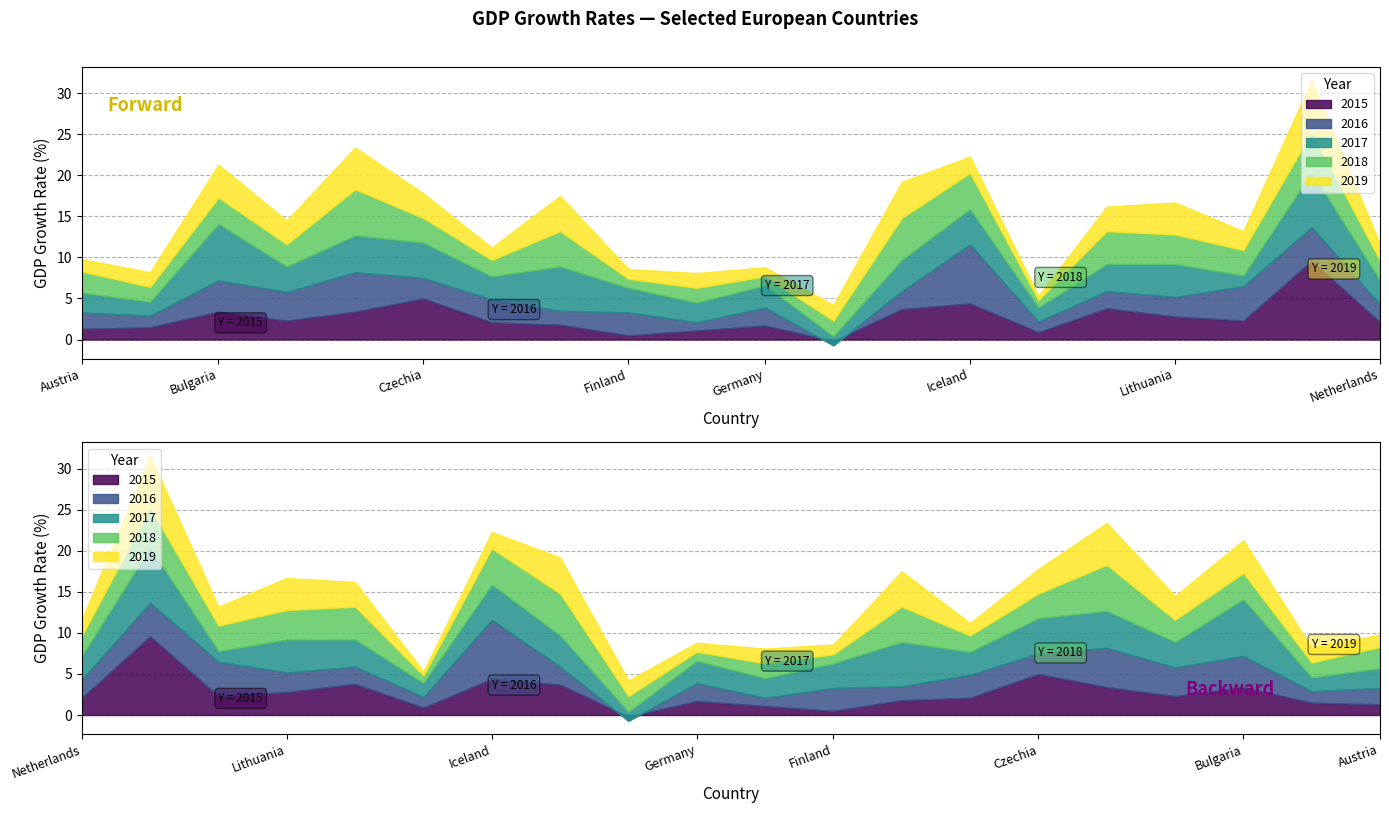

Rank the series at 7 from highest to lowest value.

2017, 2018, 2019, 2015, 2016